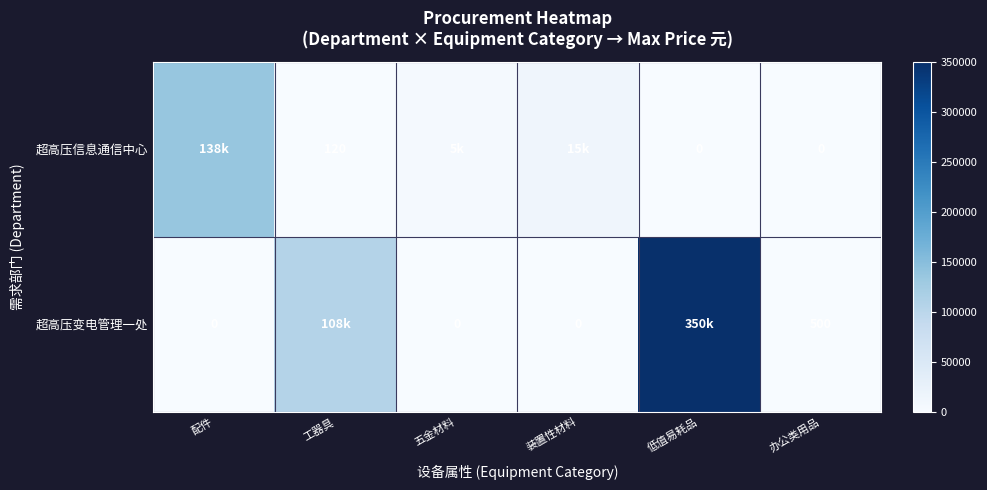

How many categories are shown in the chart?

6